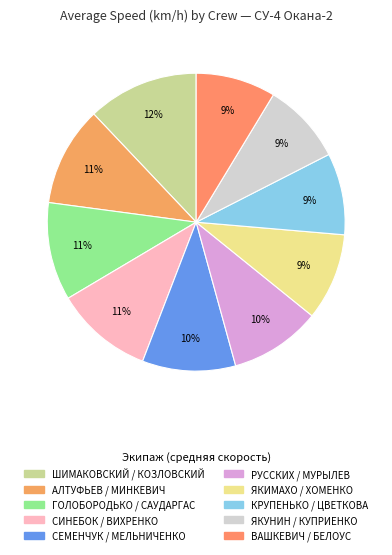

To the nearest percent, what is the average slice percentage?

10%